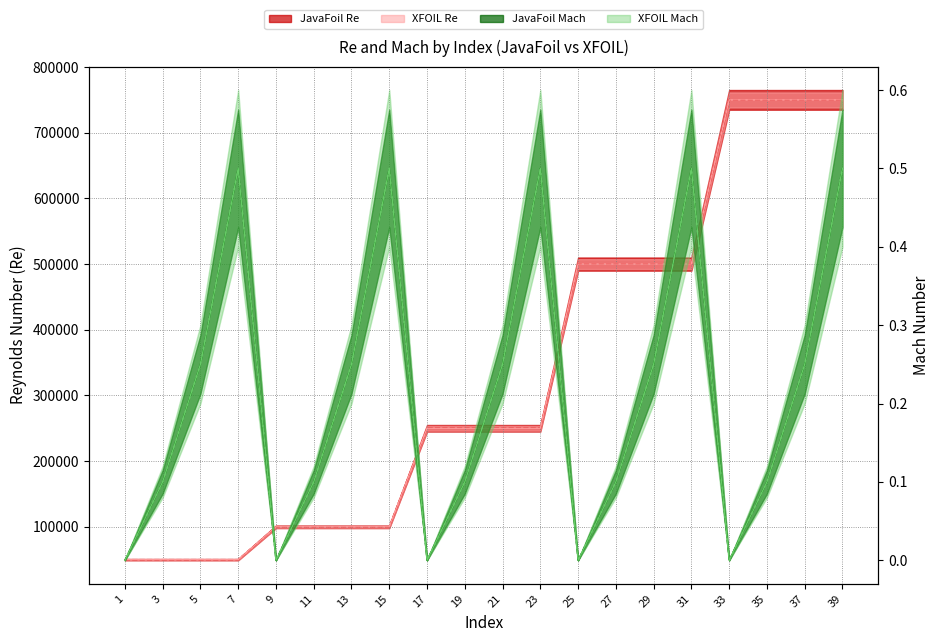

The XFOIL Mach series shows 0.9 at 15. True or false?

False